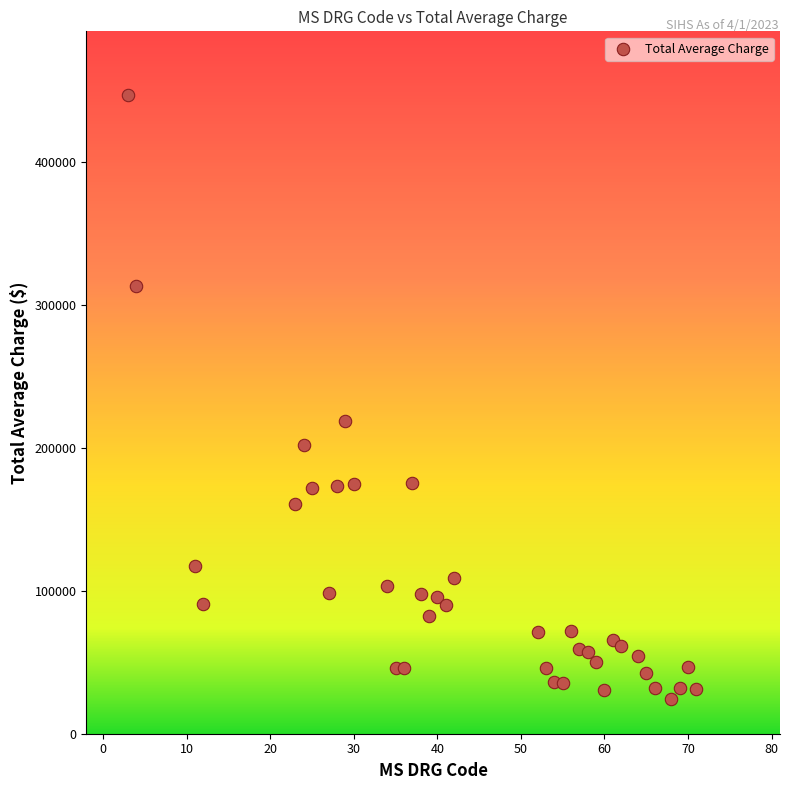

What is the range of X values (max minus min)?

68